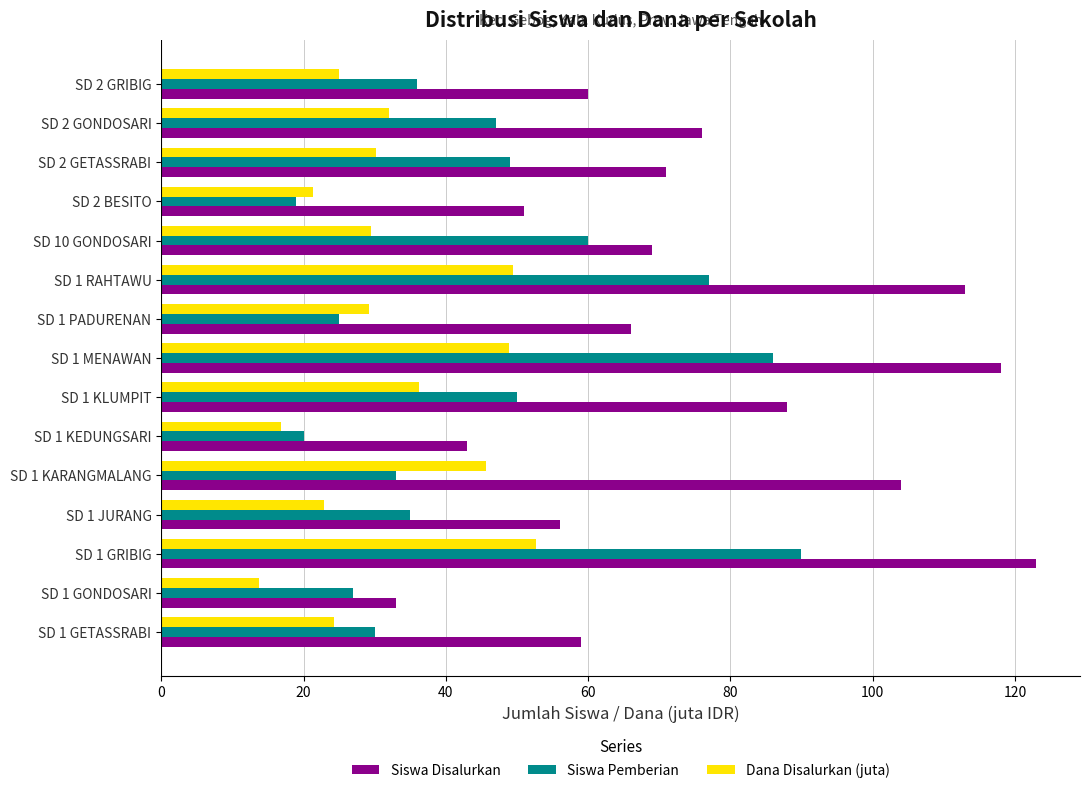

Rank the series by their average value, from lowest to highest.

Dana Disalurkan (juta), Siswa Pemberian, Siswa Disalurkan